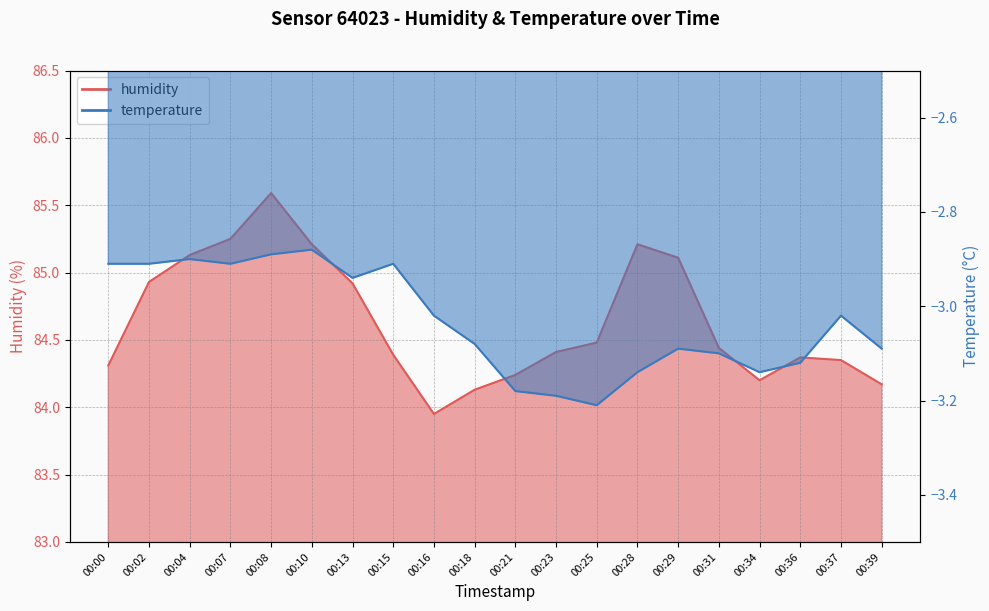

Reading right to left, what are all the values shown in this chart?

humidity: 00:39=84.2	00:37=84.3	00:36=84.4	00:34=84.2	00:31=84.4	00:29=85.1	00:28=85.2	00:25=84.5	00:23=84.4	00:21=84.2	00:18=84.1	00:16=84.0	00:15=84.4	00:13=84.9	00:10=85.2	00:08=85.6	00:07=85.2	00:04=85.1	00:02=84.9	00:00=84.3
temperature: 00:39=-3.1	00:37=-3.0	00:36=-3.1	00:34=-3.1	00:31=-3.1	00:29=-3.1	00:28=-3.1	00:25=-3.2	00:23=-3.2	00:21=-3.2	00:18=-3.1	00:16=-3.0	00:15=-2.9	00:13=-2.9	00:10=-2.9	00:08=-2.9	00:07=-2.9	00:04=-2.9	00:02=-2.9	00:00=-2.9